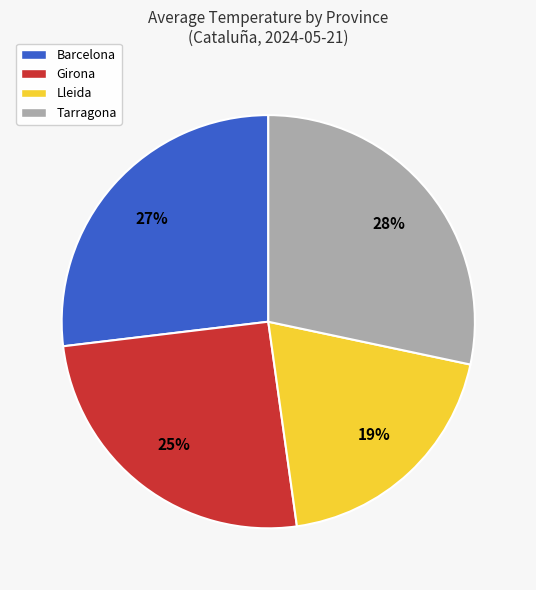

The Tarragona slice represents 15% of the pie. True or false?

False